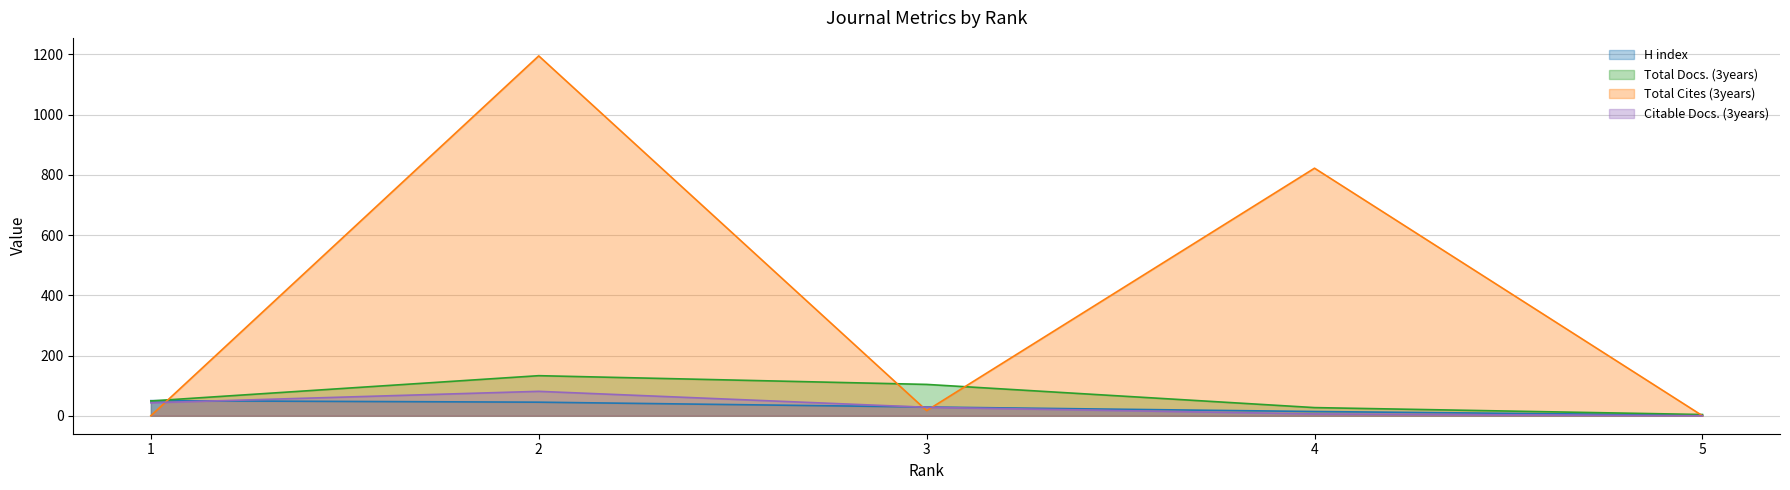

True or false: Total Docs. (3years) has more than 2 points higher than both neighbors.

False